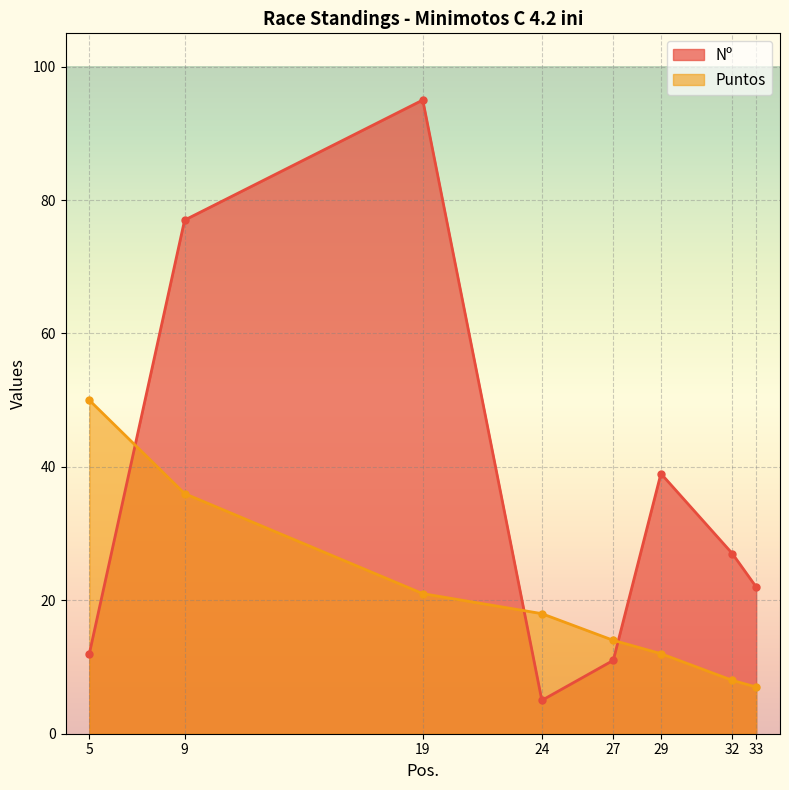

At which label does Puntos reach its peak?

5